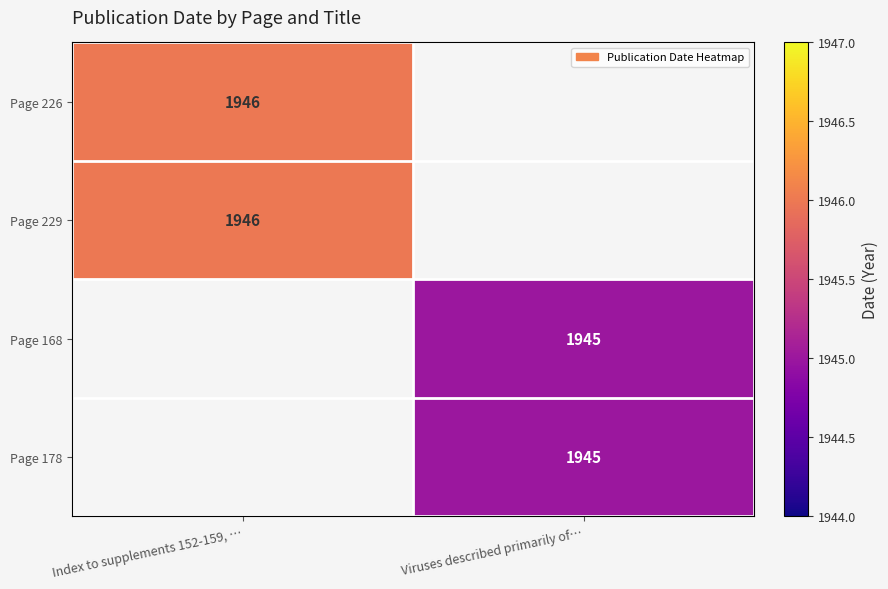

True or false: Page 178 has a value of 1137.7 at Viruses described primarily of….

False